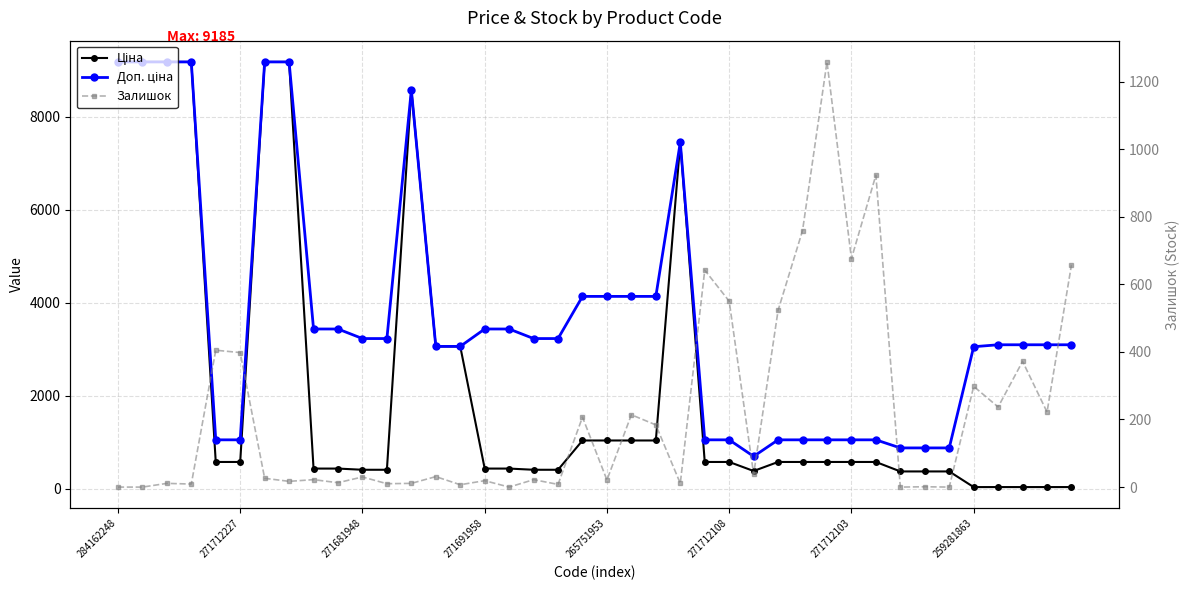

Which series ends up on top after the final intersection of Доп. ціна and Залишок?

Доп. ціна